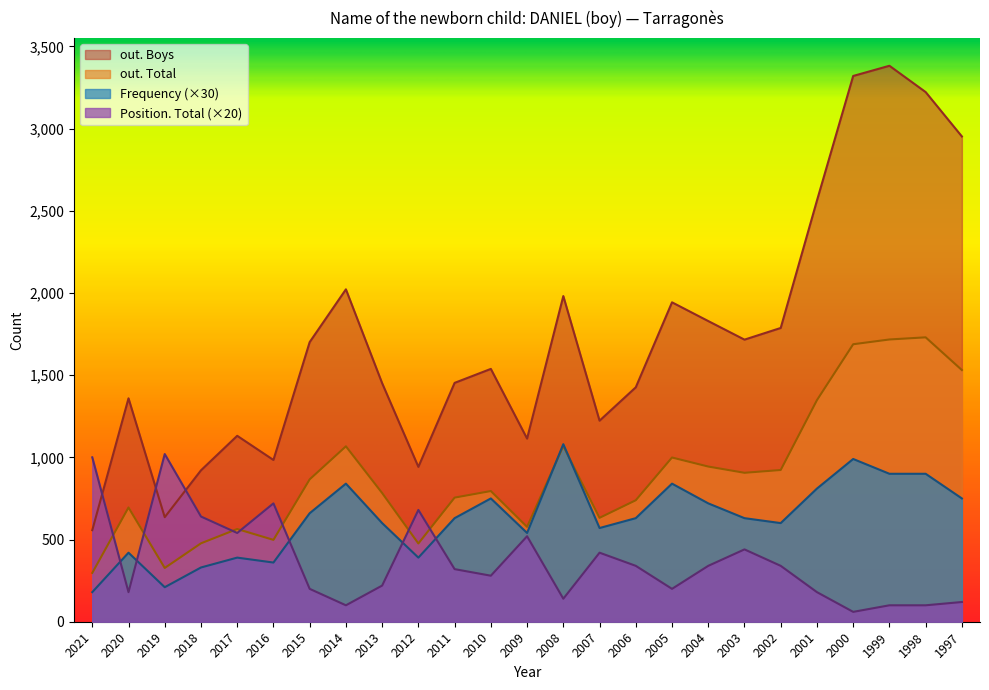

At how many categories does at least one series exceed 97?

25